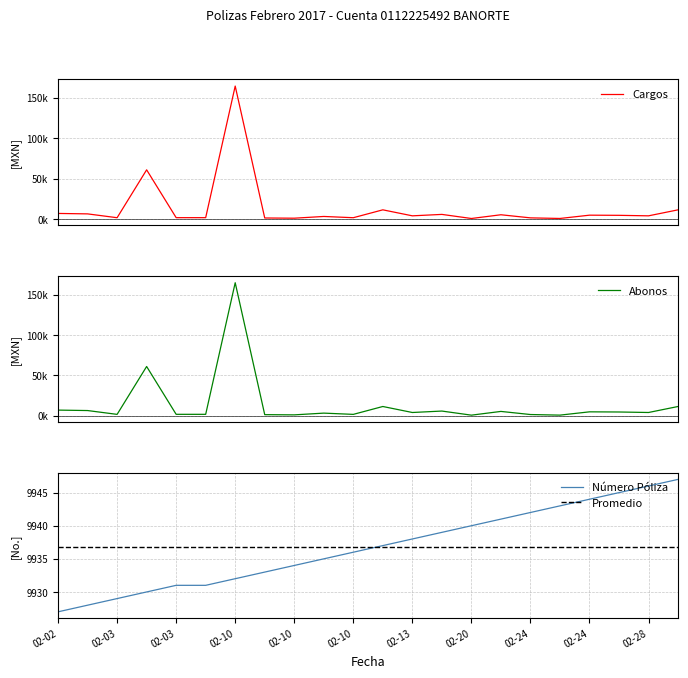

Rank the series at 2017-02-10 from lowest to highest value.

Numero, Cargos, Abonos